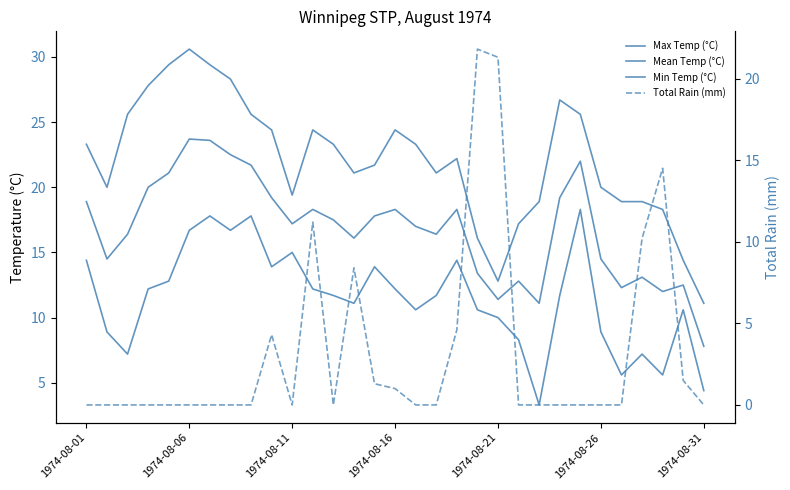

Is it true that Min Temp (°C) equals 4.0 at 1974-08-01?

False